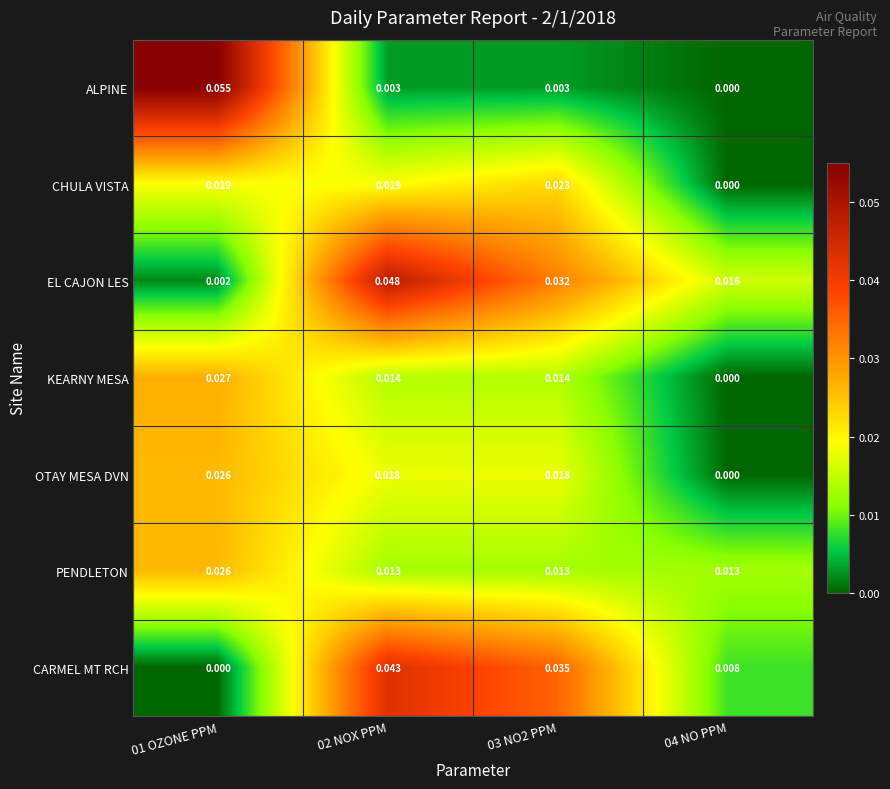

Rank the series at 03 NO2 PPM from highest to lowest value.

CARMEL MT RCH, EL CAJON LES, CHULA VISTA, OTAY MESA DVN, KEARNY MESA, PENDLETON, ALPINE